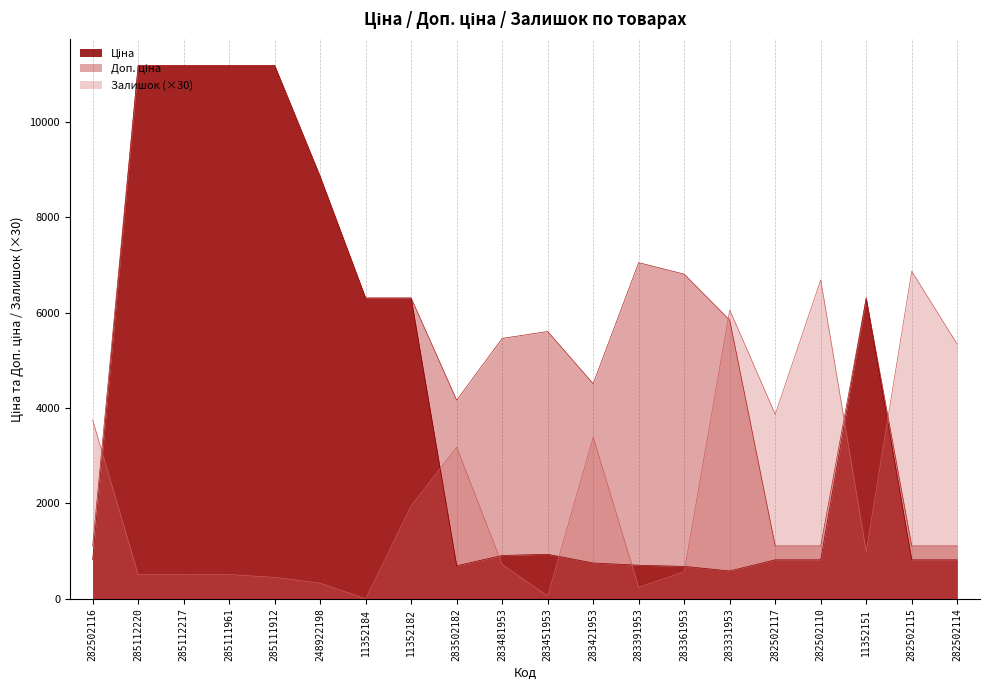

Which label corresponds to the smallest value in the chart?

11352184